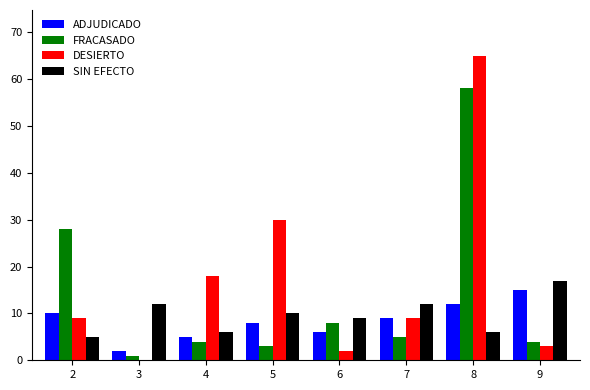

Which category has the highest value across all series?

8